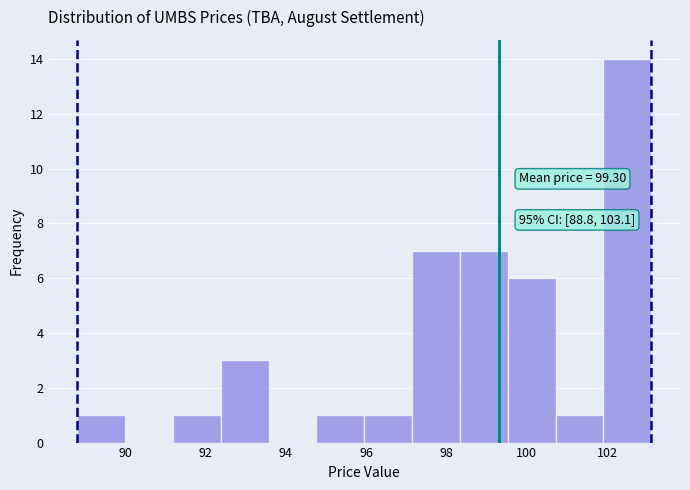

Which range on the x-axis has the tallest bar?

102.0 to 103.2